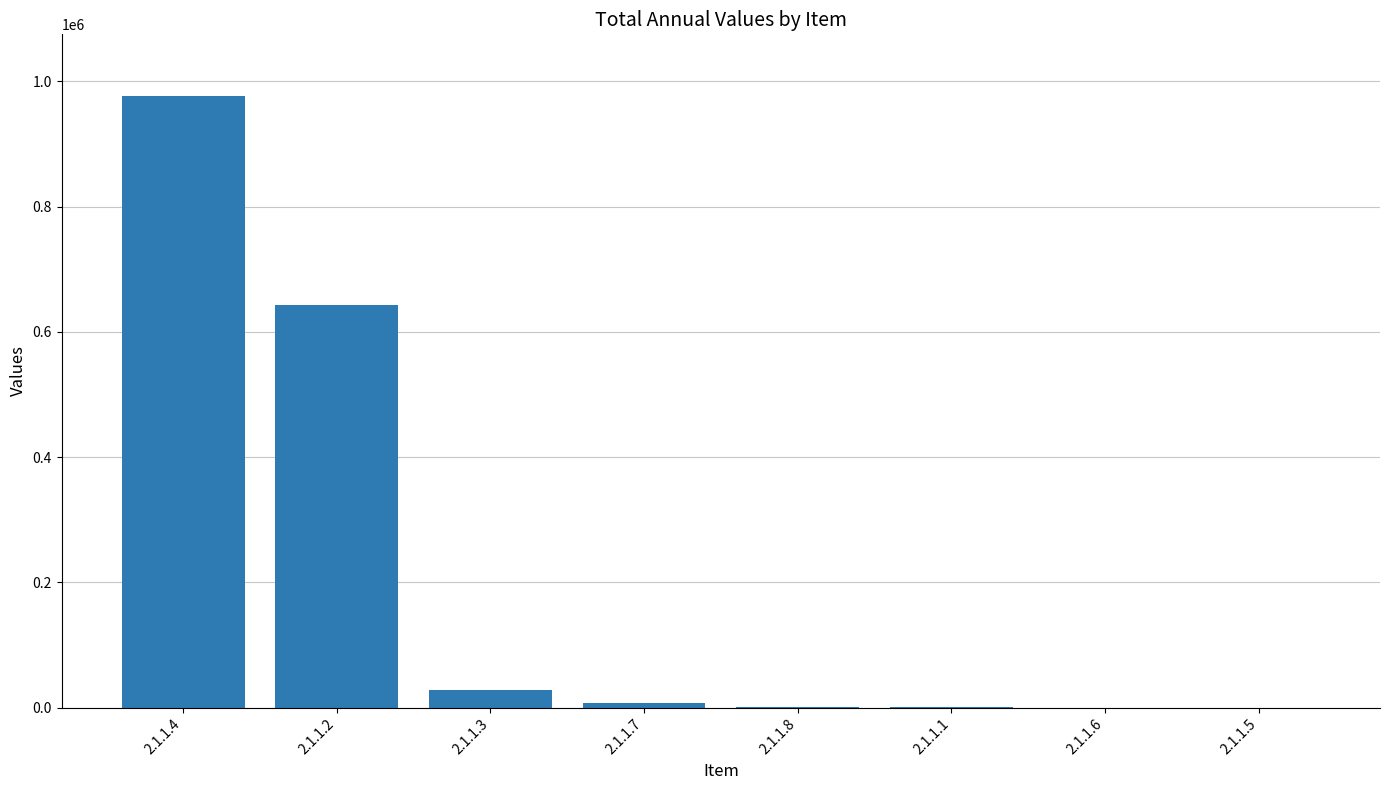

What is the sum of all values?

1657181.1